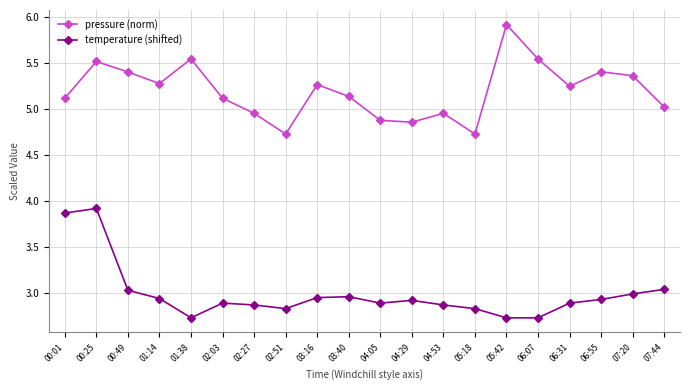

What is the spread (max minus min) of values at 02:27?

2.1